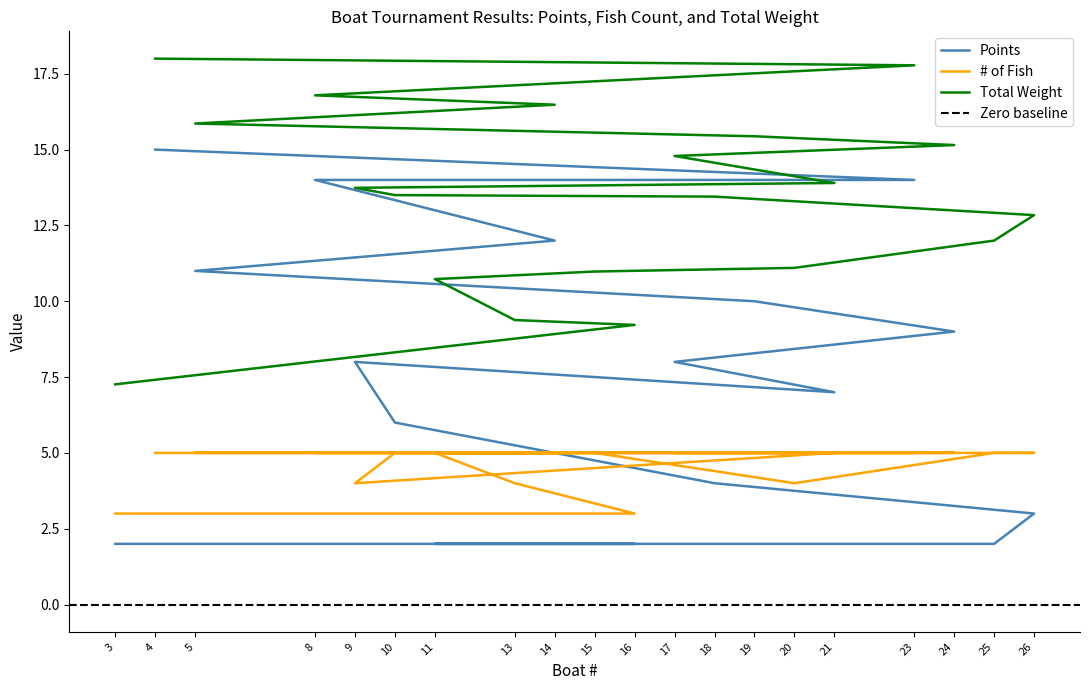

Rank the categories by # of Fish value from lowest to highest.

16, 3, 9, 20, 13, 4, 23, 8, 14, 5, 19, 24, 17, 21, 10, 18, 26, 25, 15, 11